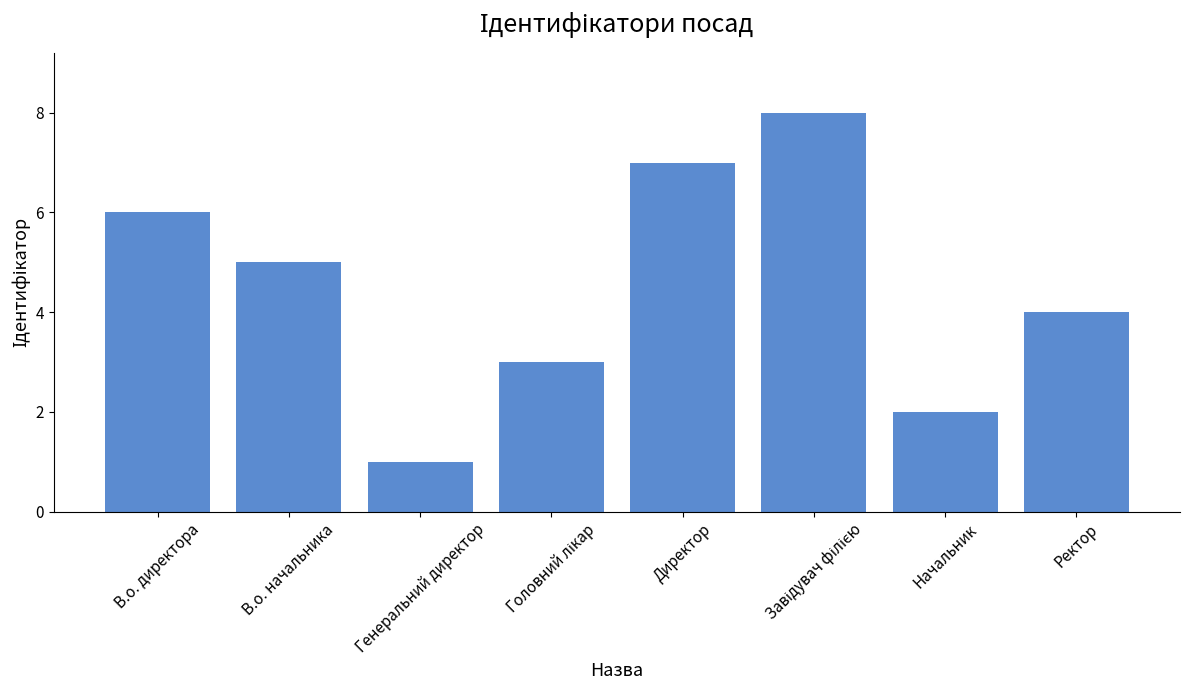

Approximately how many times larger is the value at В.о. начальника compared to Начальник?

2.5